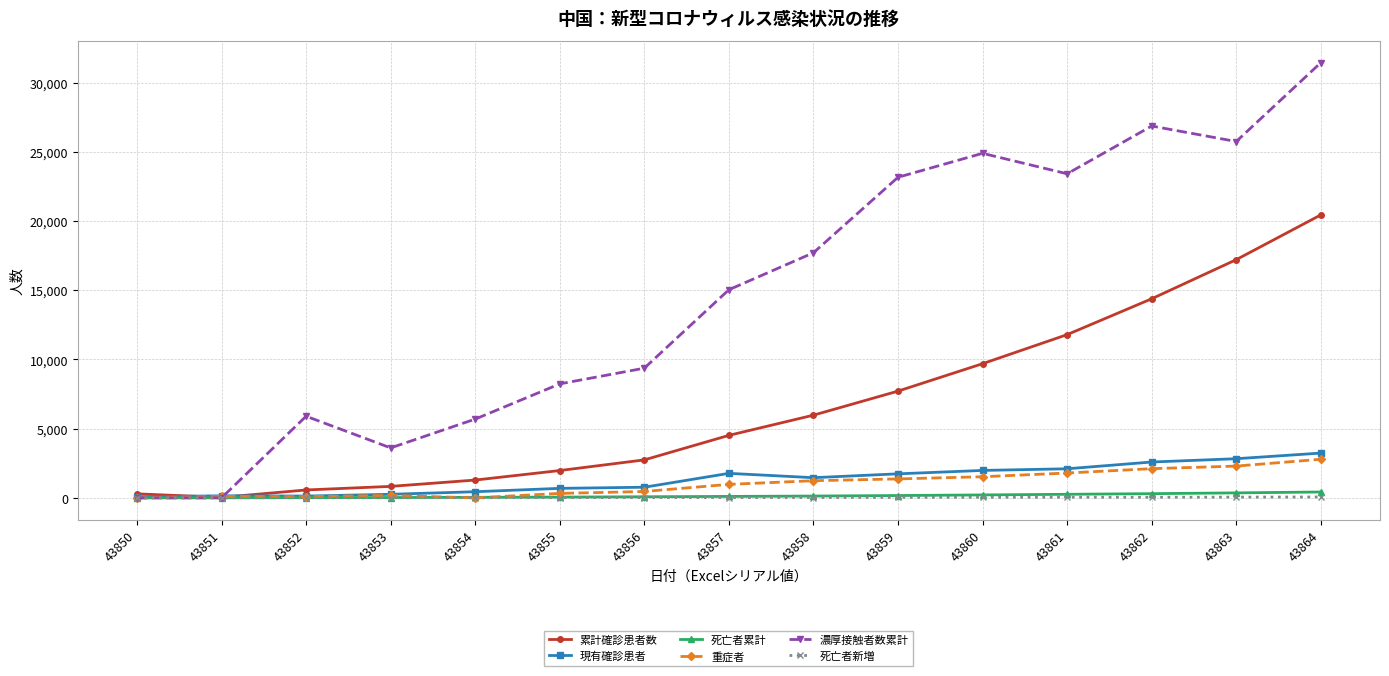

True or false: 重症者 has more than 0 points higher than both neighbors.

True